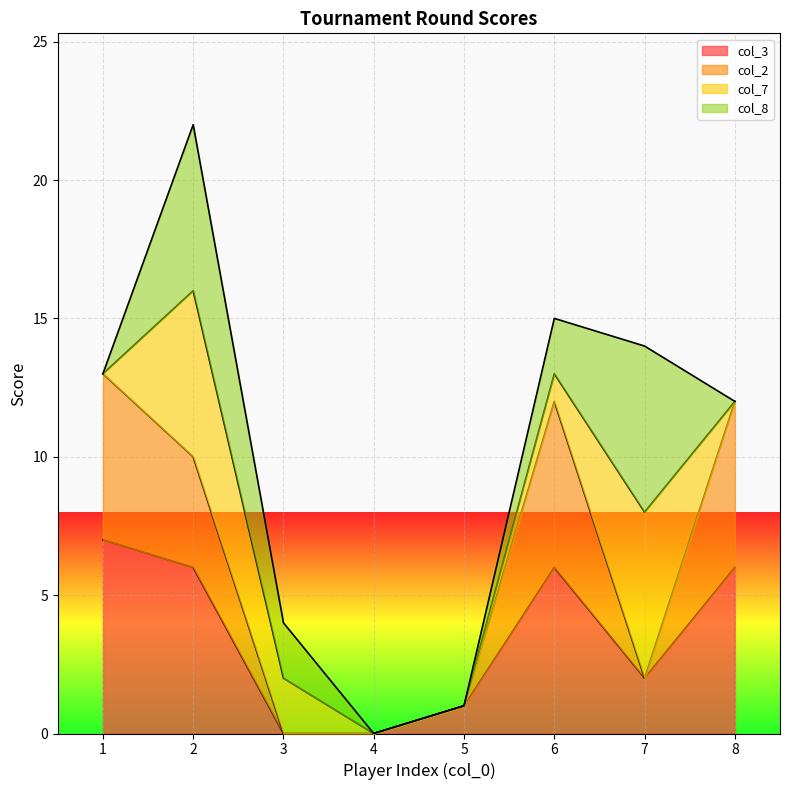

What is the approximate value of col_2 at 1, to the nearest 5?

15